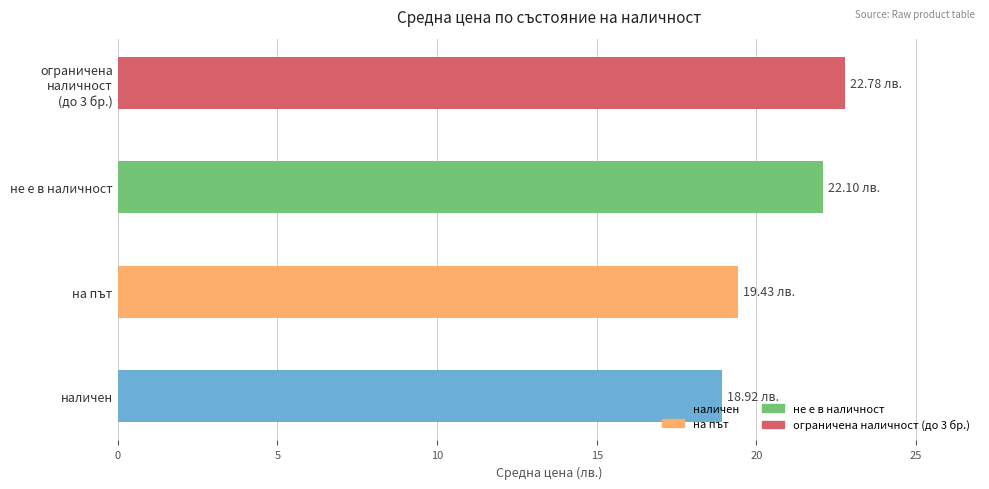

What is the average value?

20.8